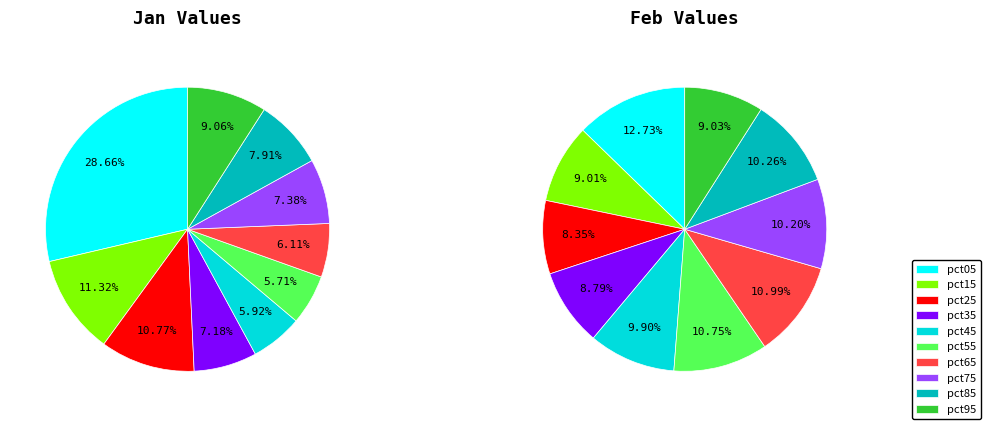

Count the number of slices in the pie.

10